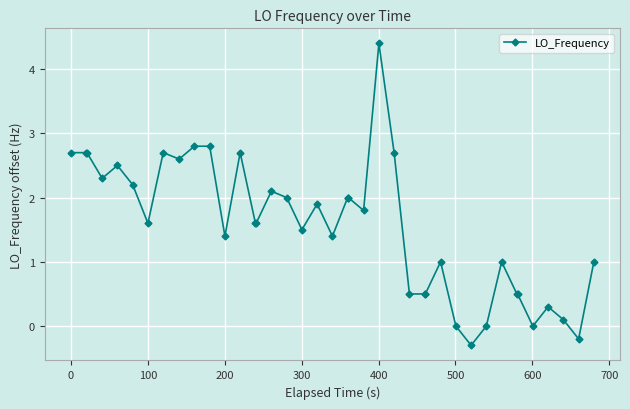

Reading right to left, transcribe all the data shown in this chart.

1.0	-0.2	0.1	0.3	0.0	0.5	0.5	1.0	0.0	-0.3	0.0	1.0	0.5	0.5	0.5	2.7	4.4	1.8	2.0	2.0	1.4	1.9	1.5	2.0	2.1	1.6	1.6	2.7	1.4	2.8	2.8	2.6	2.7	1.6	2.2	2.5	2.3	2.7	2.7	2.7